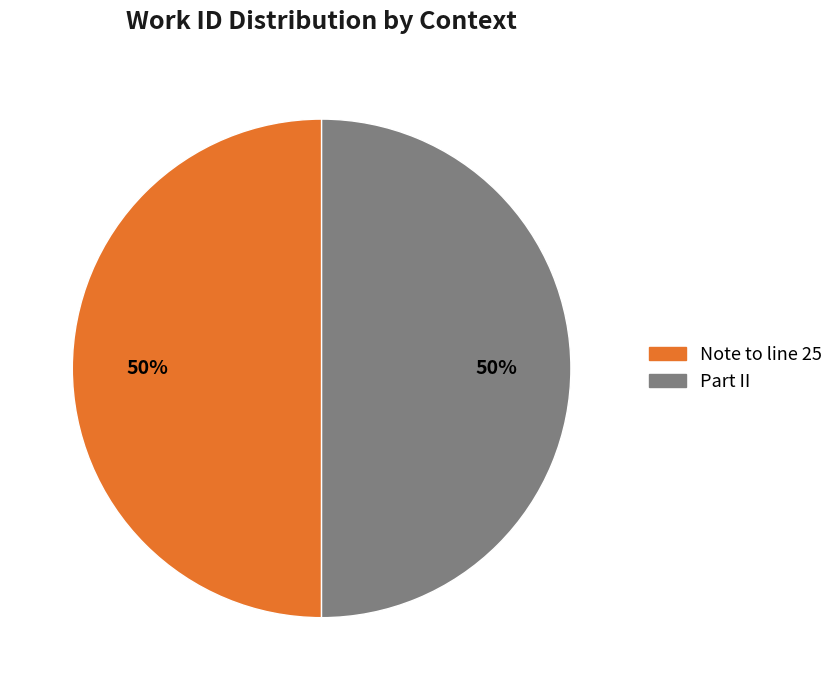

What is the ratio of the value at Part II to the value at Note to line 25?

1.0